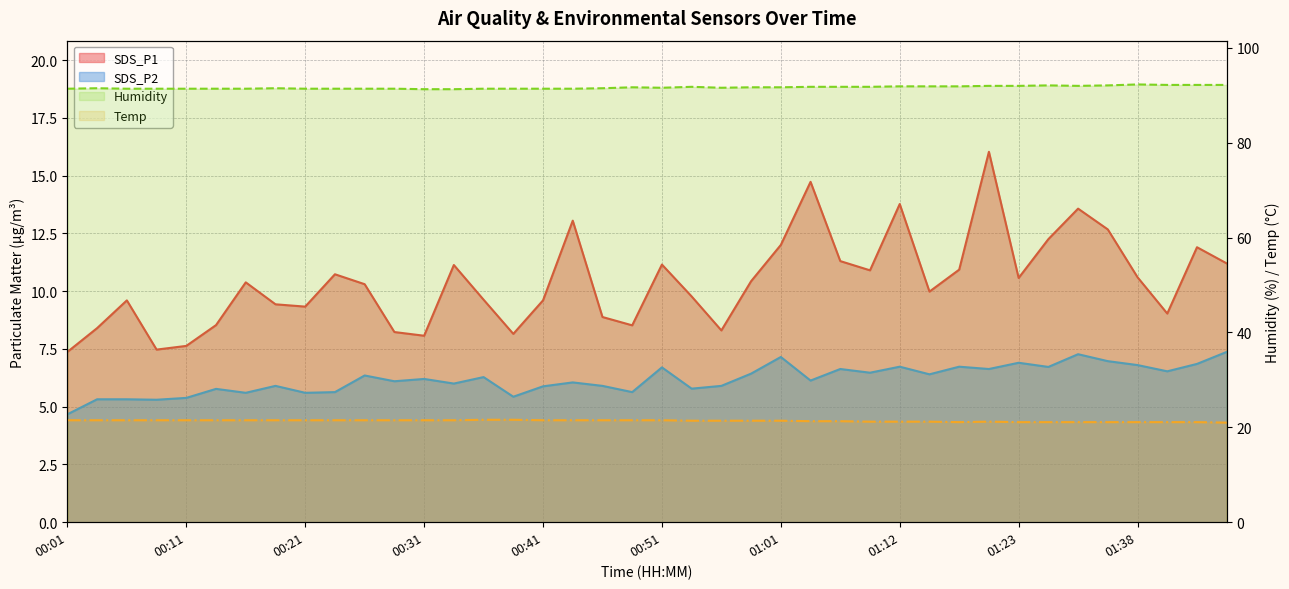

True or false: Temp and SDS_P1 cross at least once.

False